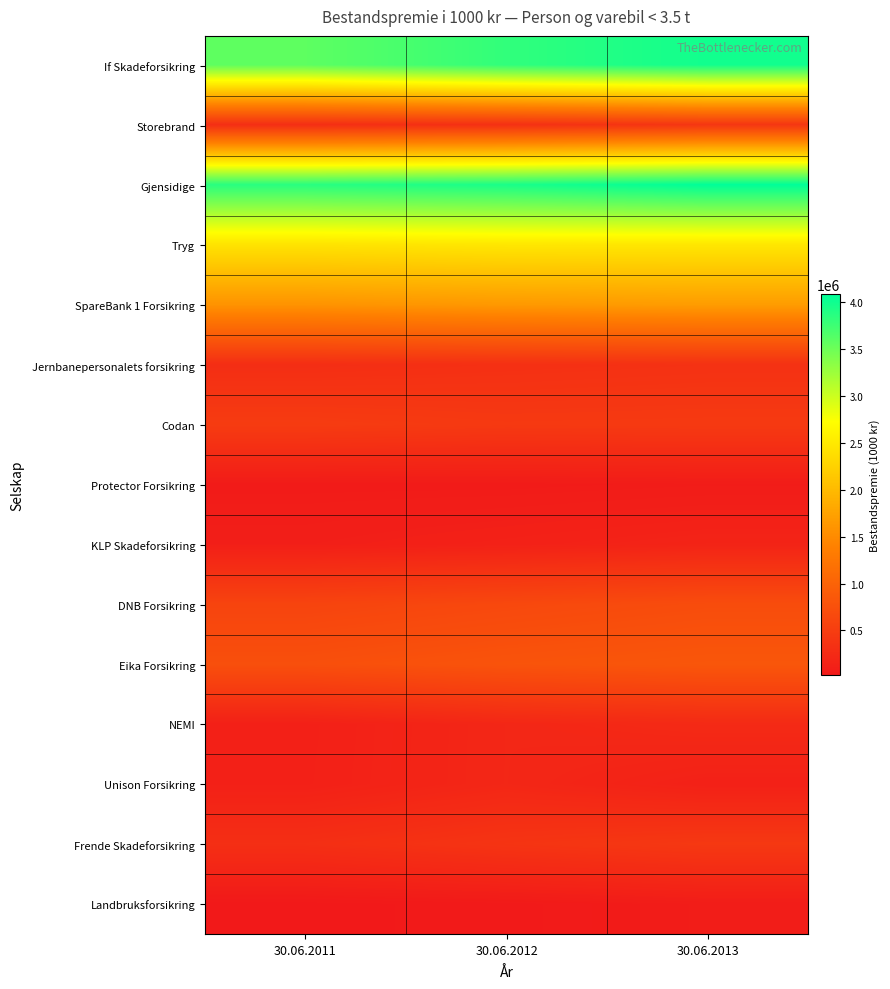

What is the greatest value displayed?

4085335